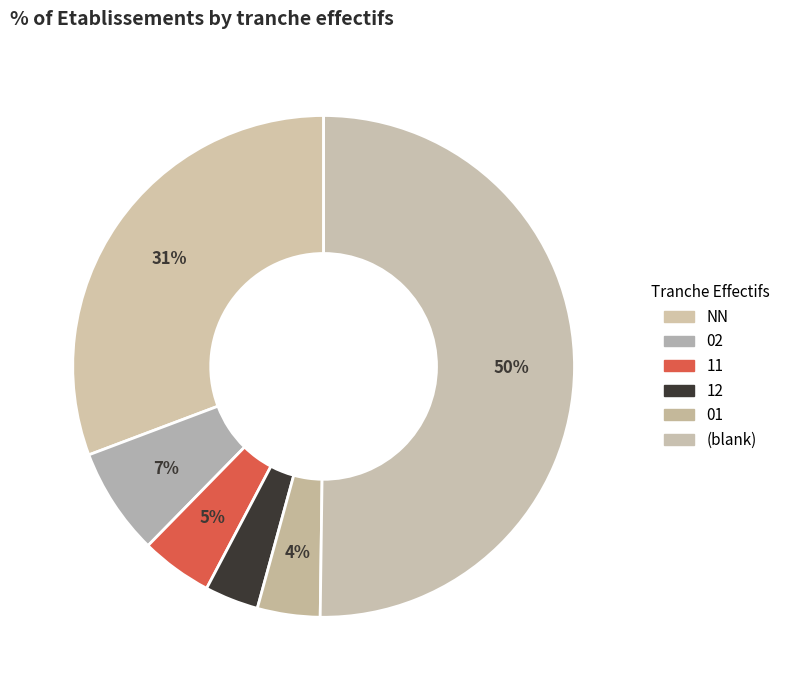

What percentage is the NN slice, to the nearest percent?

31%